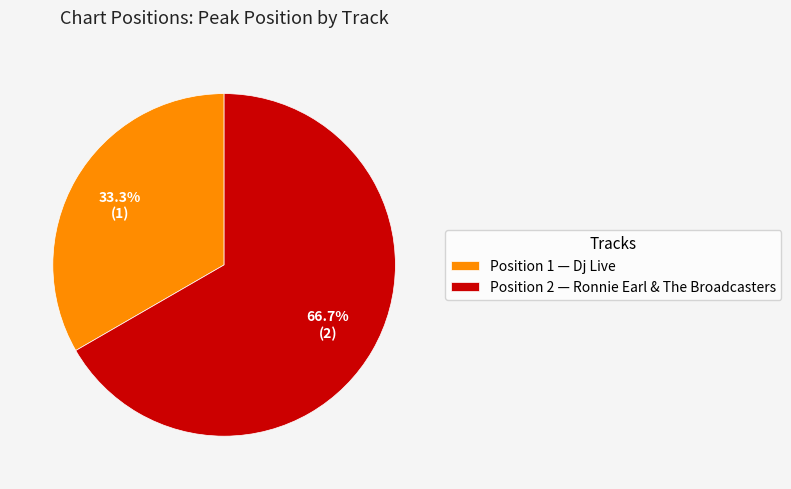

Which slice is the largest?

Position 2 — Ronnie Earl & The Broadcasters